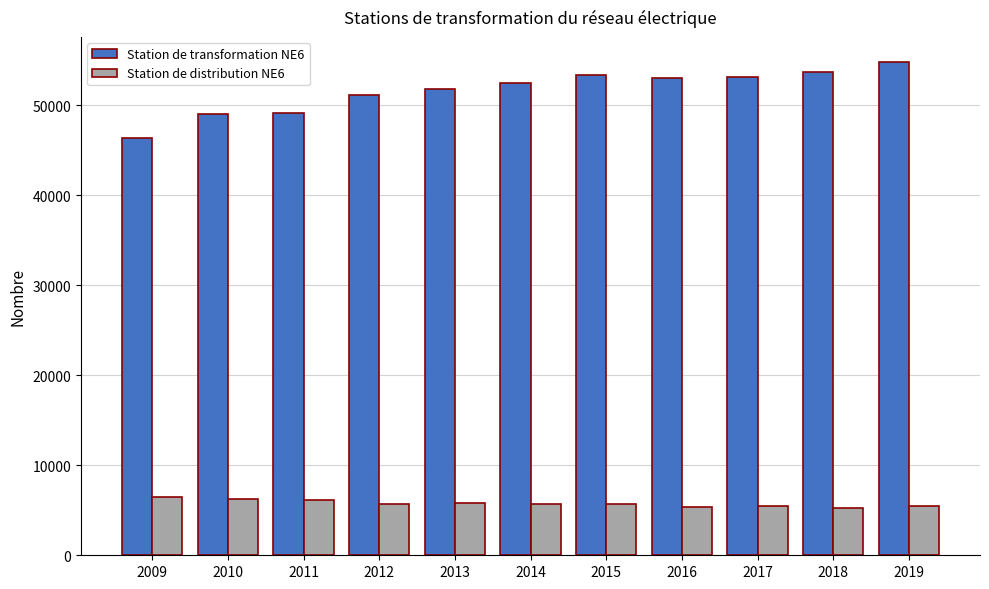

The value of Station de distribution NE6 at 2011 is 6150. True or false?

True